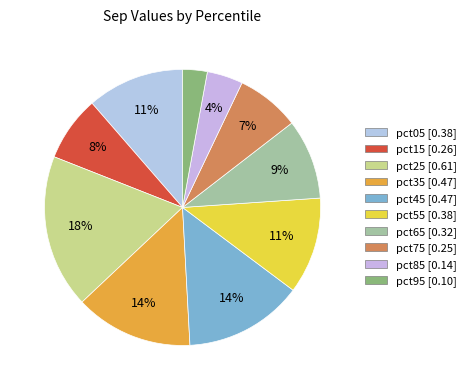

To the nearest percent, what percentage of the pie is pct85?

4%